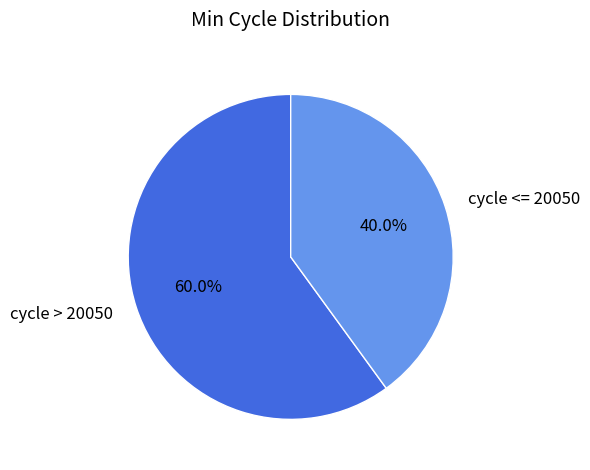

Which has a higher value, cycle > 20050 or cycle <= 20050?

cycle > 20050